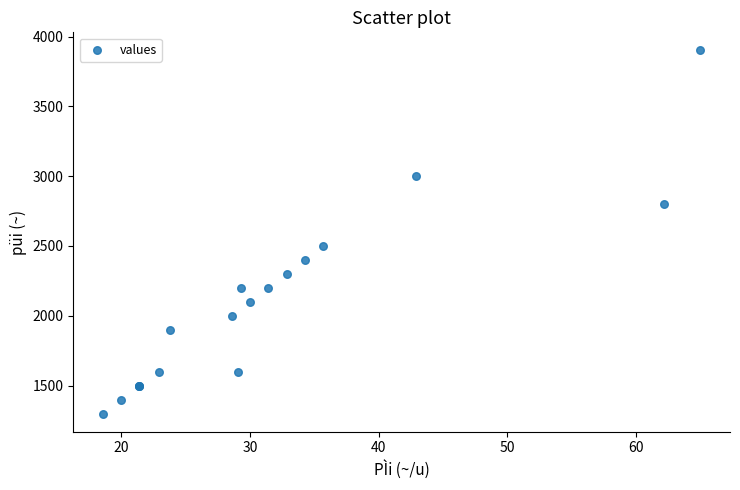

What Y value in the scatter plot is closest to 2600?

2500